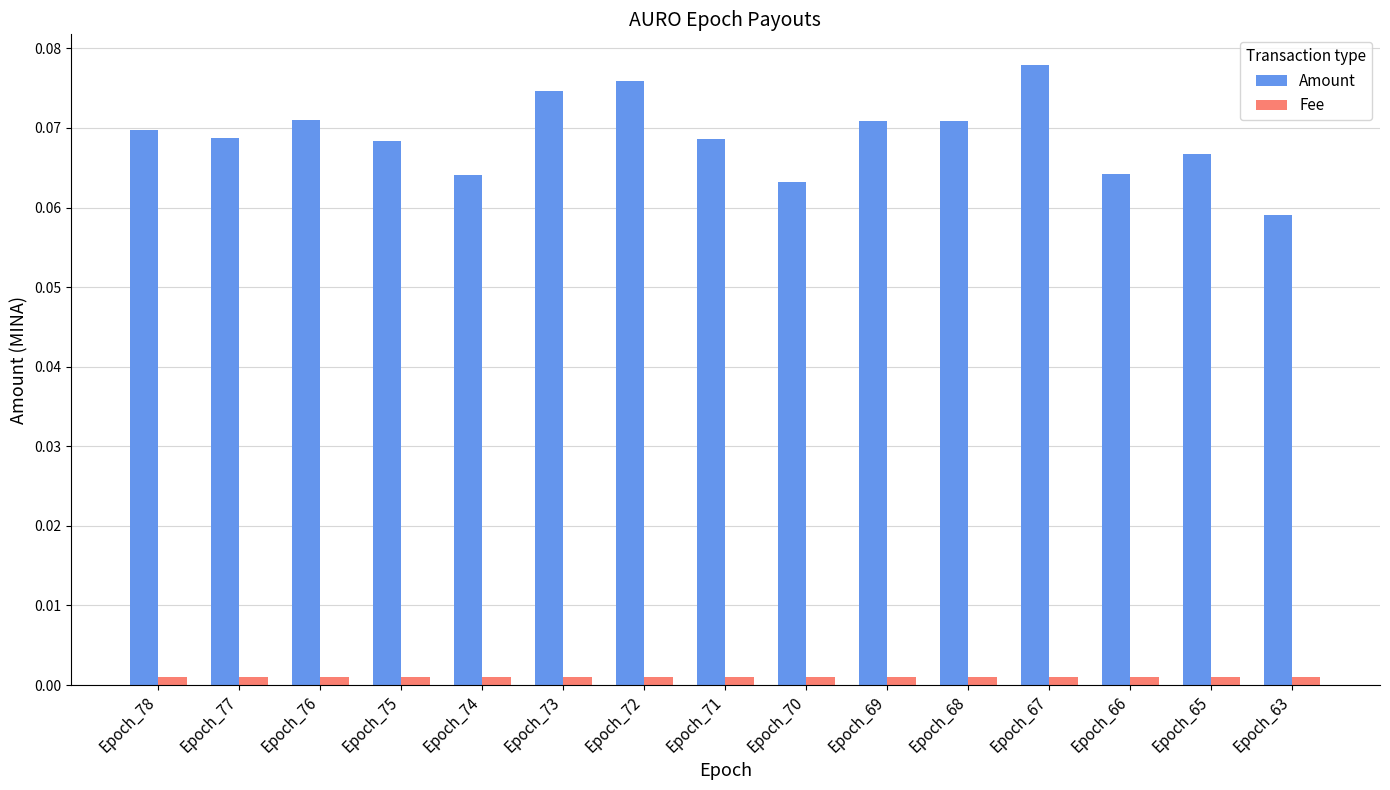

List the series in order of their peak value, highest first.

Amount, Fee